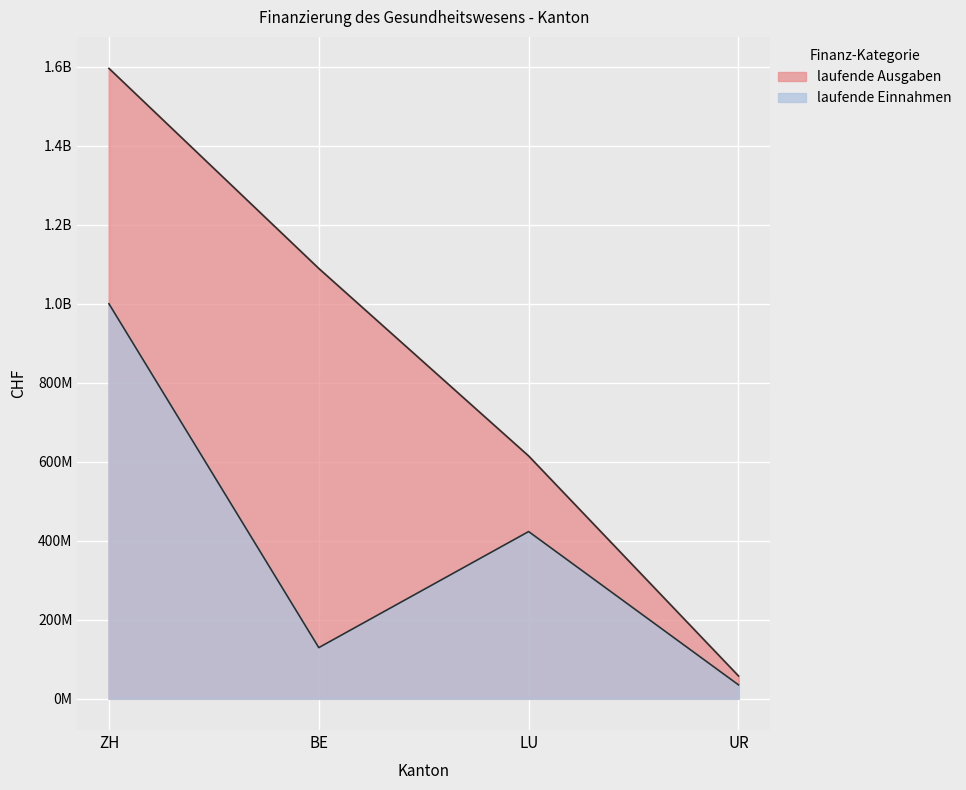

At which label does laufende Einnahmen reach its peak?

ZH